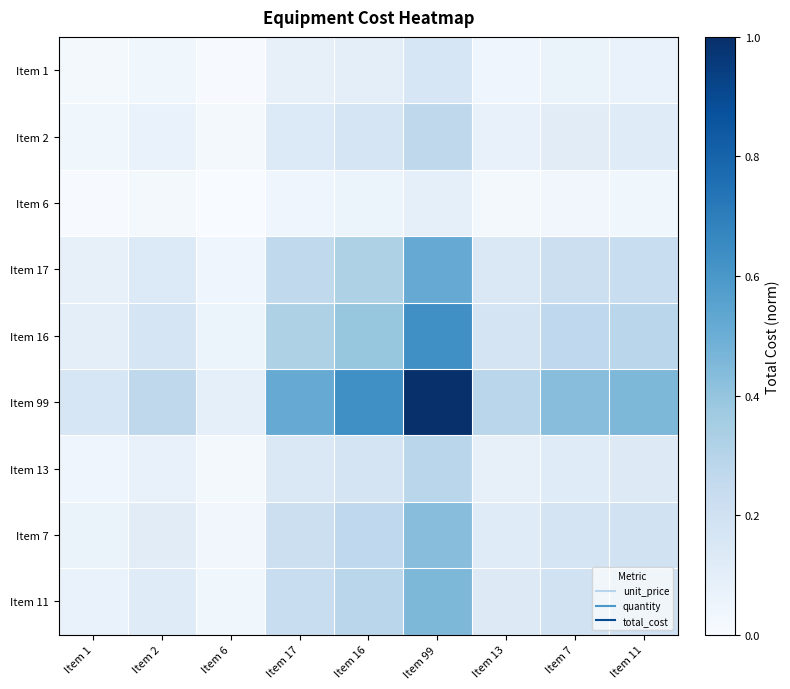

Reading left to right, extract all data points from this chart.

Item 1: Item 1=0.0	Item 2=0.0	Item 6=0.0	Item 17=0.1	Item 16=0.1	Item 99=0.2	Item 13=0.0	Item 7=0.1	Item 11=0.1
Item 2: Item 1=0.0	Item 2=0.1	Item 6=0.0	Item 17=0.1	Item 16=0.2	Item 99=0.3	Item 13=0.1	Item 7=0.1	Item 11=0.1
Item 6: Item 1=0.0	Item 2=0.0	Item 6=0.0	Item 17=0.0	Item 16=0.1	Item 99=0.1	Item 13=0.0	Item 7=0.0	Item 11=0.0
Item 17: Item 1=0.1	Item 2=0.1	Item 6=0.0	Item 17=0.3	Item 16=0.3	Item 99=0.5	Item 13=0.1	Item 7=0.2	Item 11=0.2
Item 16: Item 1=0.1	Item 2=0.2	Item 6=0.1	Item 17=0.3	Item 16=0.4	Item 99=0.6	Item 13=0.2	Item 7=0.3	Item 11=0.3
Item 99: Item 1=0.2	Item 2=0.3	Item 6=0.1	Item 17=0.5	Item 16=0.6	Item 99=1.0	Item 13=0.3	Item 7=0.4	Item 11=0.5
Item 13: Item 1=0.0	Item 2=0.1	Item 6=0.0	Item 17=0.1	Item 16=0.2	Item 99=0.3	Item 13=0.1	Item 7=0.1	Item 11=0.1
Item 7: Item 1=0.1	Item 2=0.1	Item 6=0.0	Item 17=0.2	Item 16=0.3	Item 99=0.4	Item 13=0.1	Item 7=0.2	Item 11=0.2
Item 11: Item 1=0.1	Item 2=0.1	Item 6=0.0	Item 17=0.2	Item 16=0.3	Item 99=0.5	Item 13=0.1	Item 7=0.2	Item 11=0.2